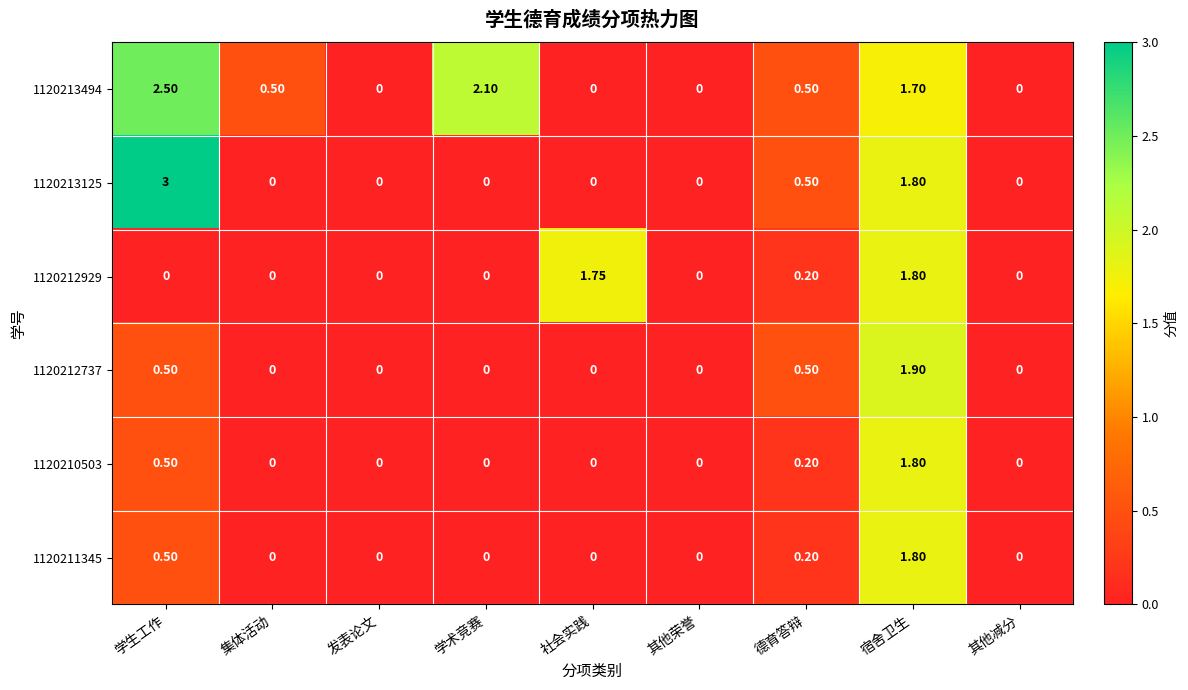

At which category is the sum across all series the highest?

宿舍卫生